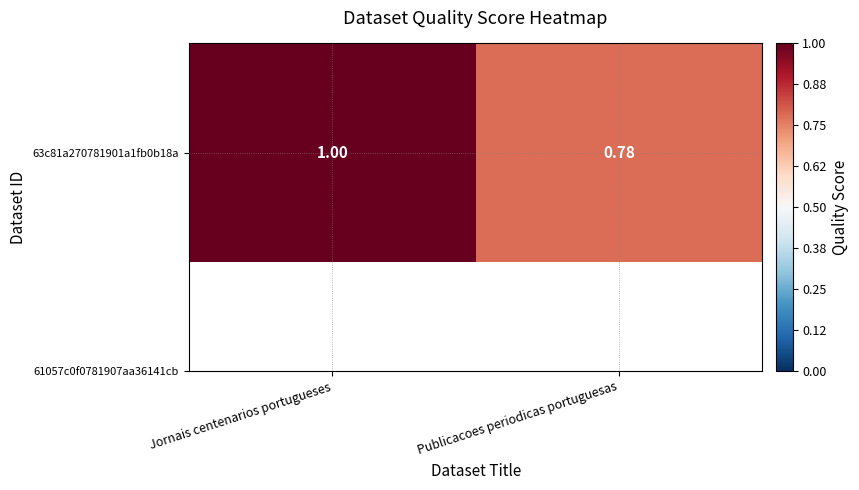

Reading right to left, transcribe all the data shown in this chart.

0.8	1.0